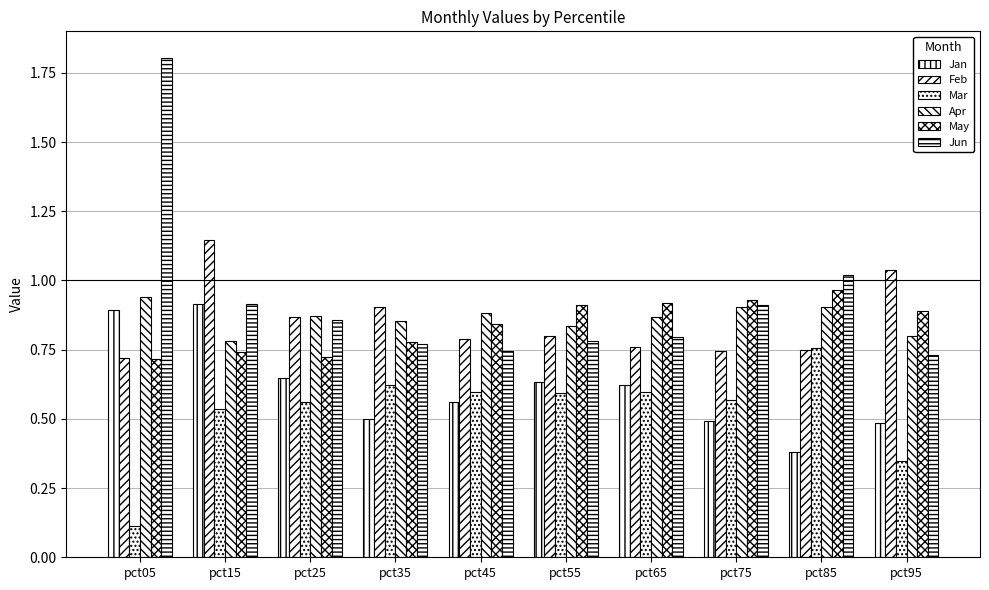

Which series changed the most between pct55 and pct75?

Jan